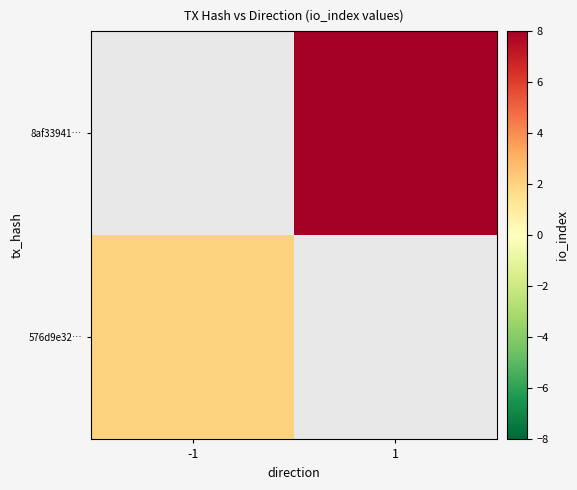

Which category has the highest value across all series?

1